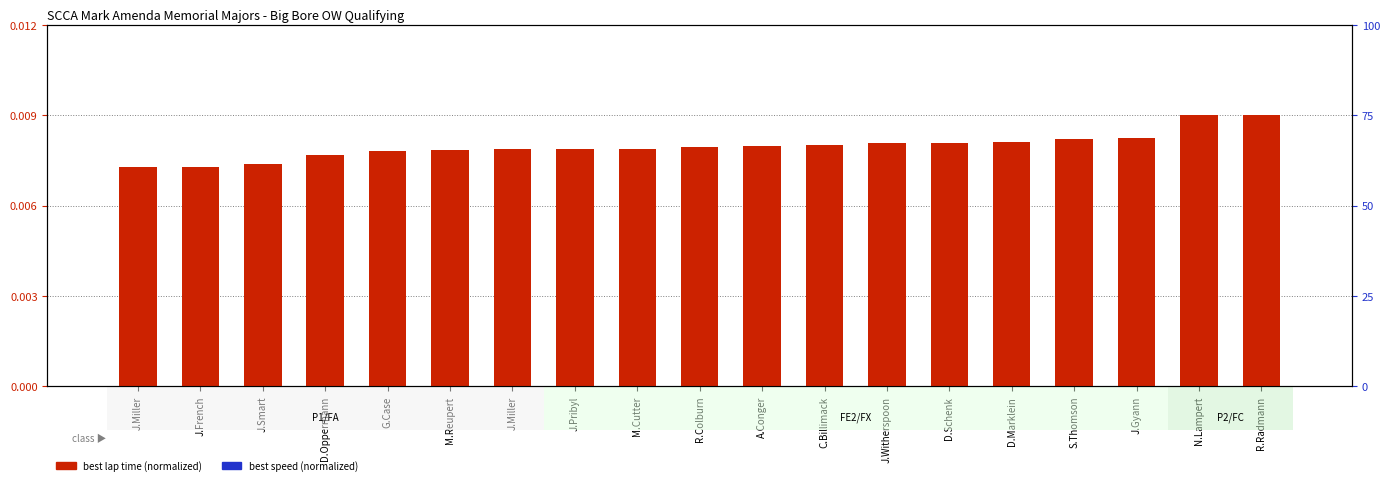

Which category has the highest value in the best speed (normalized) series?

J.Miller